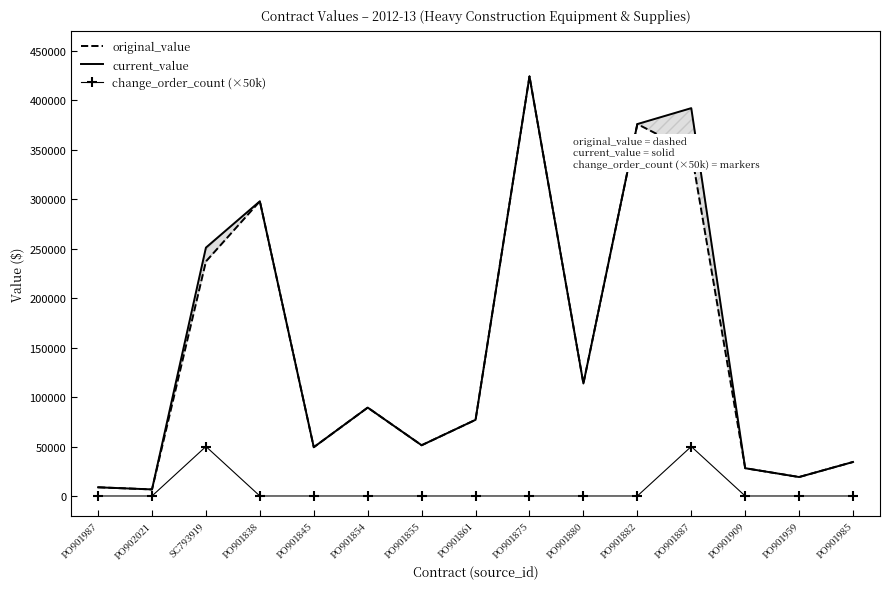

Which series has the largest total across all categories?

current_value